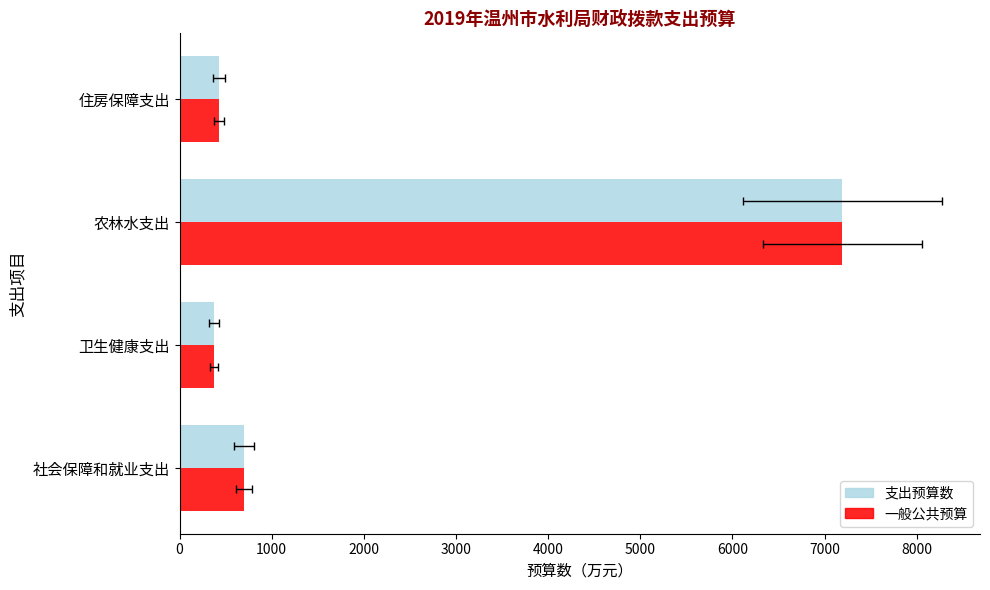

How many bars are there in each group?

2